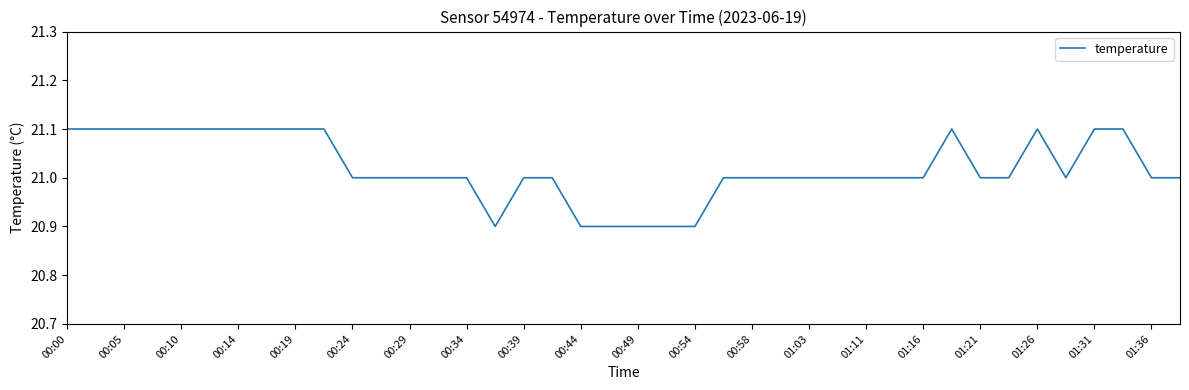

What is the maximum value shown in the chart?

21.1